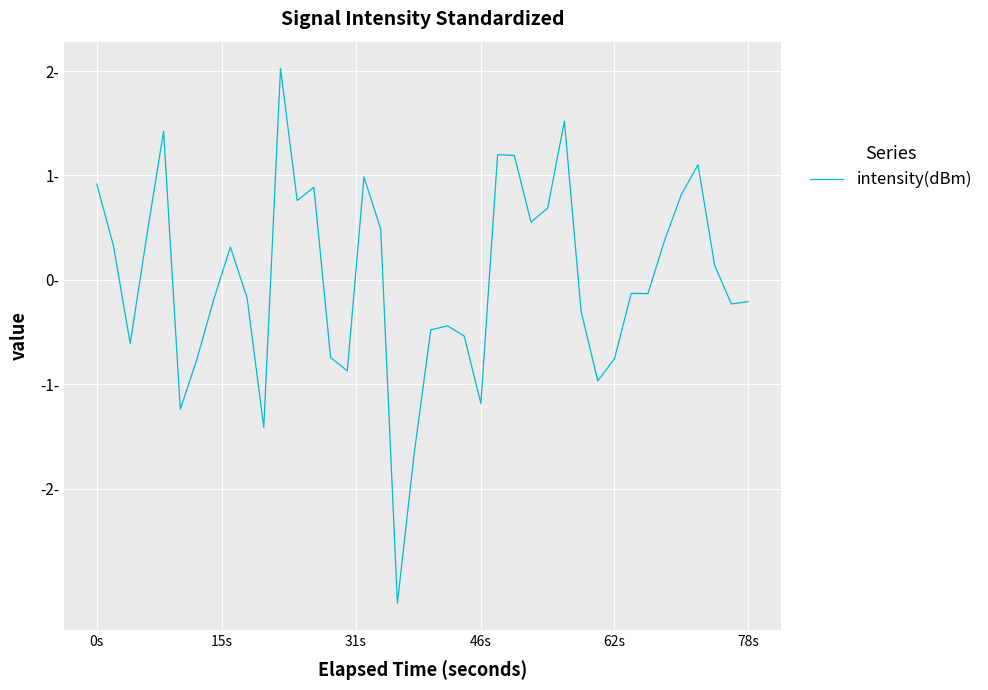

How many interior local peaks (higher than both neighbors) does the data have?

10